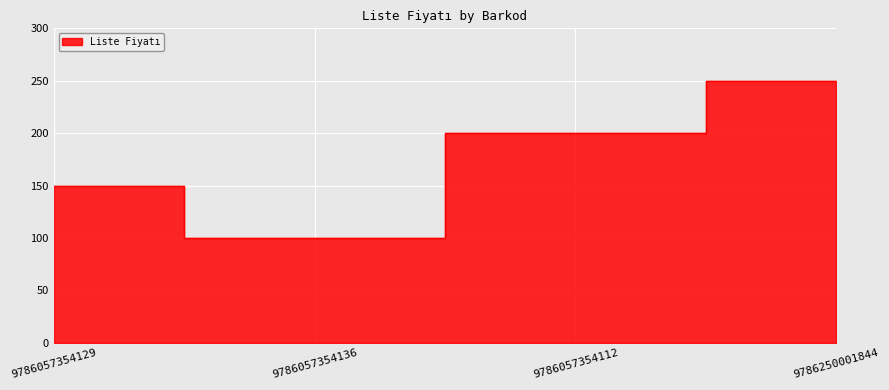

Which label corresponds to the largest value in the chart?

9786250001844